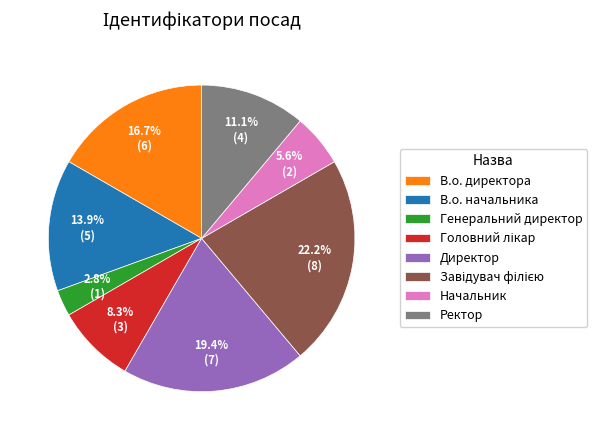

Is there any slice that represents more than half of the pie?

No